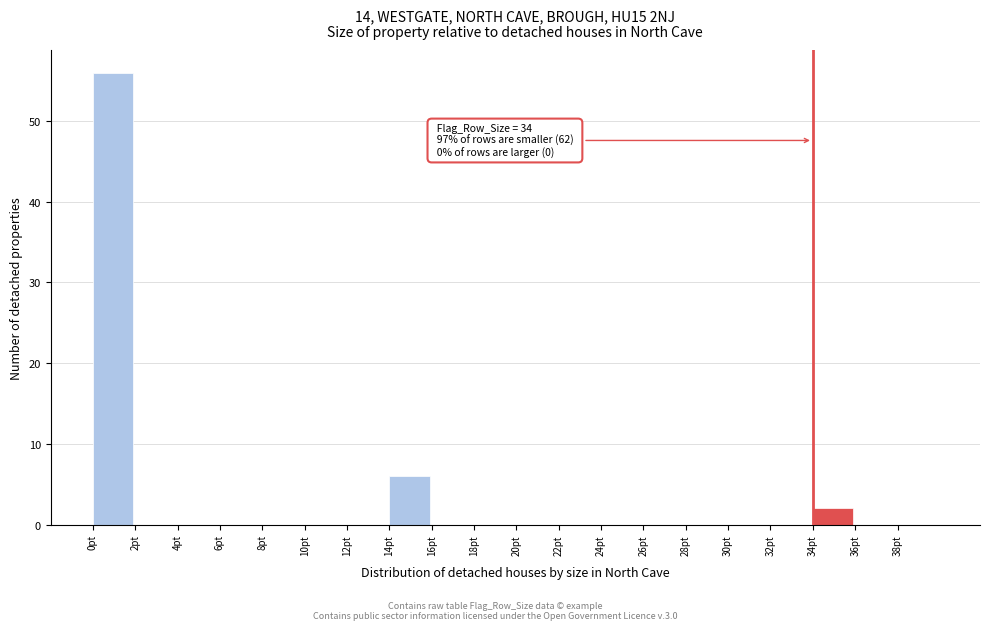

Which range on the x-axis has the tallest bar?

0 to 2